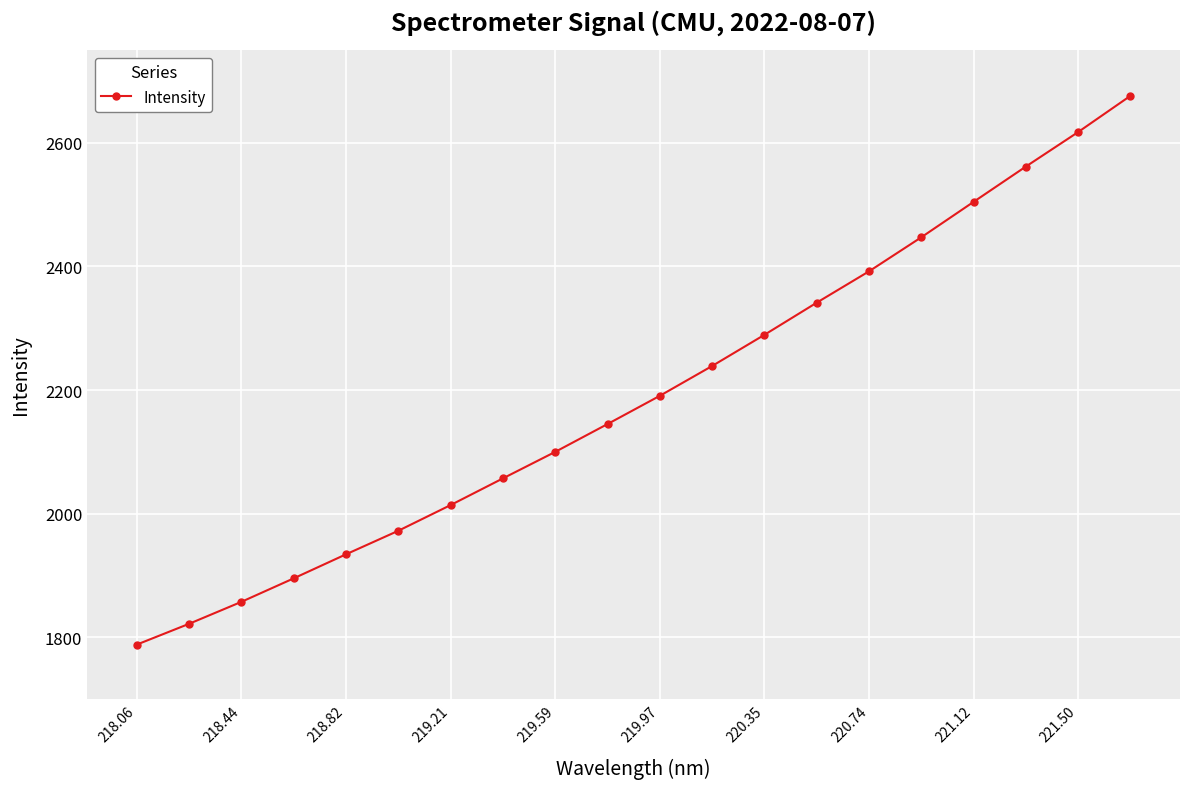

What is the smallest value displayed?

1788.1